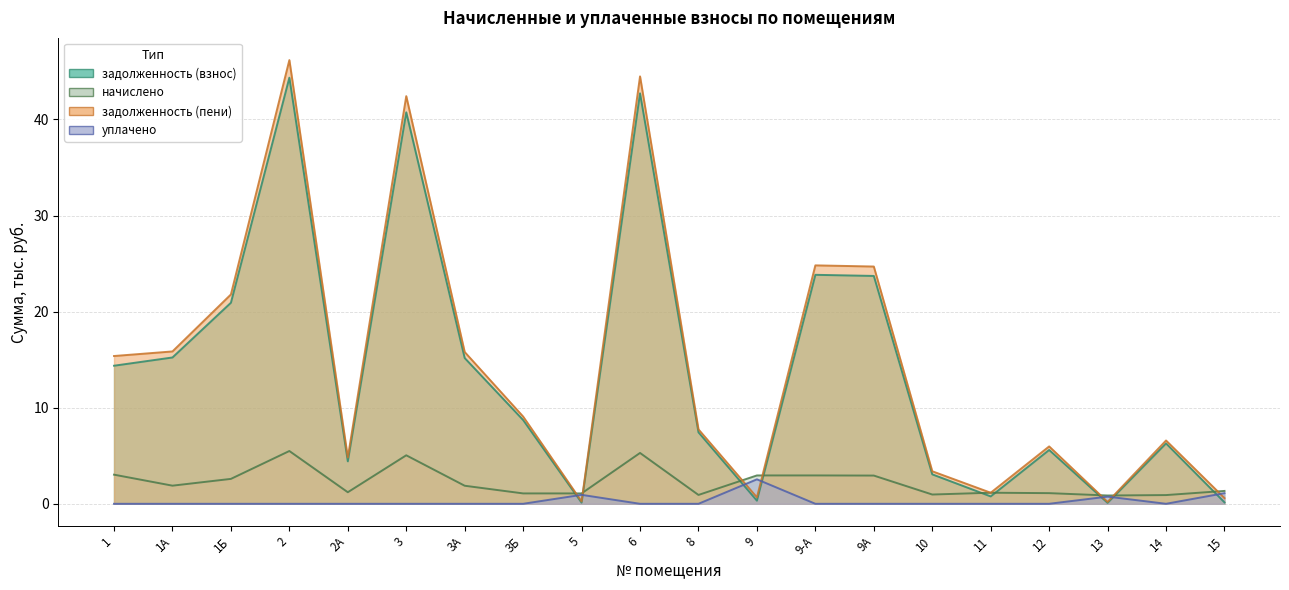

Reading left to right, extract all data points from this chart.

задолженность (взнос): 14.4	15.2	20.9	44.4	4.4	40.7	15.2	8.7	0.1	42.7	7.4	0.3	23.8	23.7	3.1	0.8	5.6	0.1	6.3	0.1
начислено: 3.0	1.9	2.6	5.5	1.2	5.0	1.9	1.1	1.1	5.3	0.9	3.0	3.0	2.9	1.0	1.2	1.1	0.9	0.9	1.3
задолженность (пени): 15.4	15.9	21.8	46.2	4.8	42.4	15.8	9.1	0.2	44.5	7.7	0.7	24.8	24.7	3.4	1.2	6.0	0.2	6.6	0.6
уплачено: 0.0	0.0	0.0	0.0	0.0	0.0	0.0	0.0	0.9	0.0	0.0	2.5	0.0	0.0	0.0	0.0	0.0	0.7	0.0	1.1